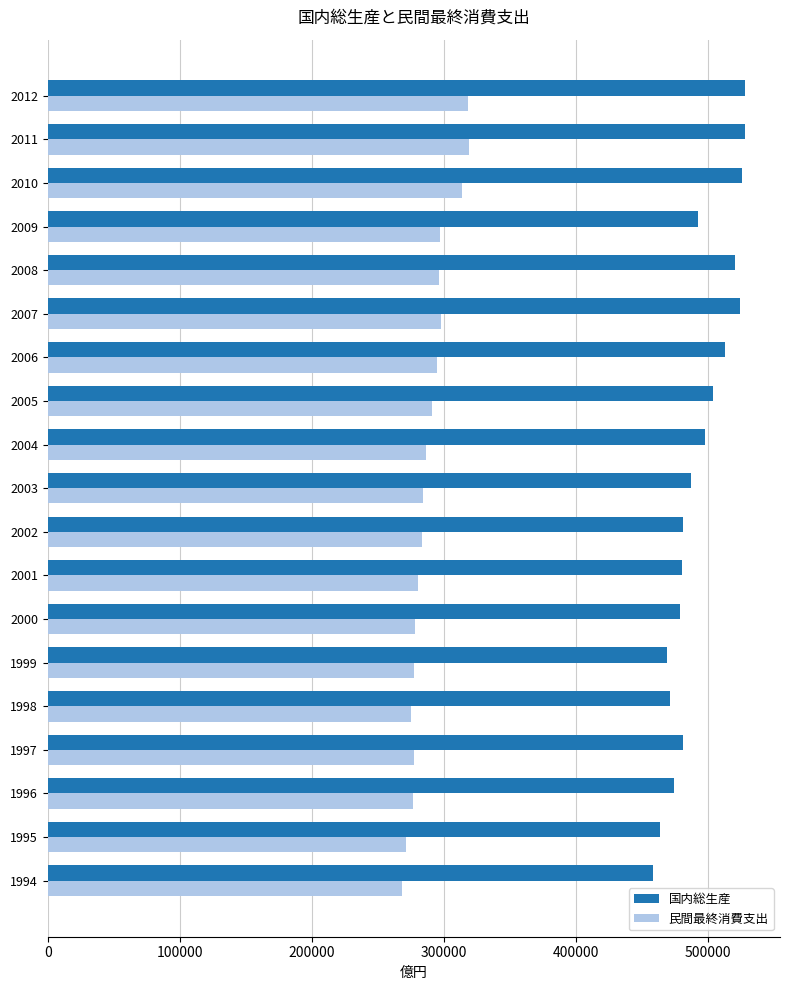

The value of 民間最終消費支出 at 2009 is 141084.0. True or false?

False